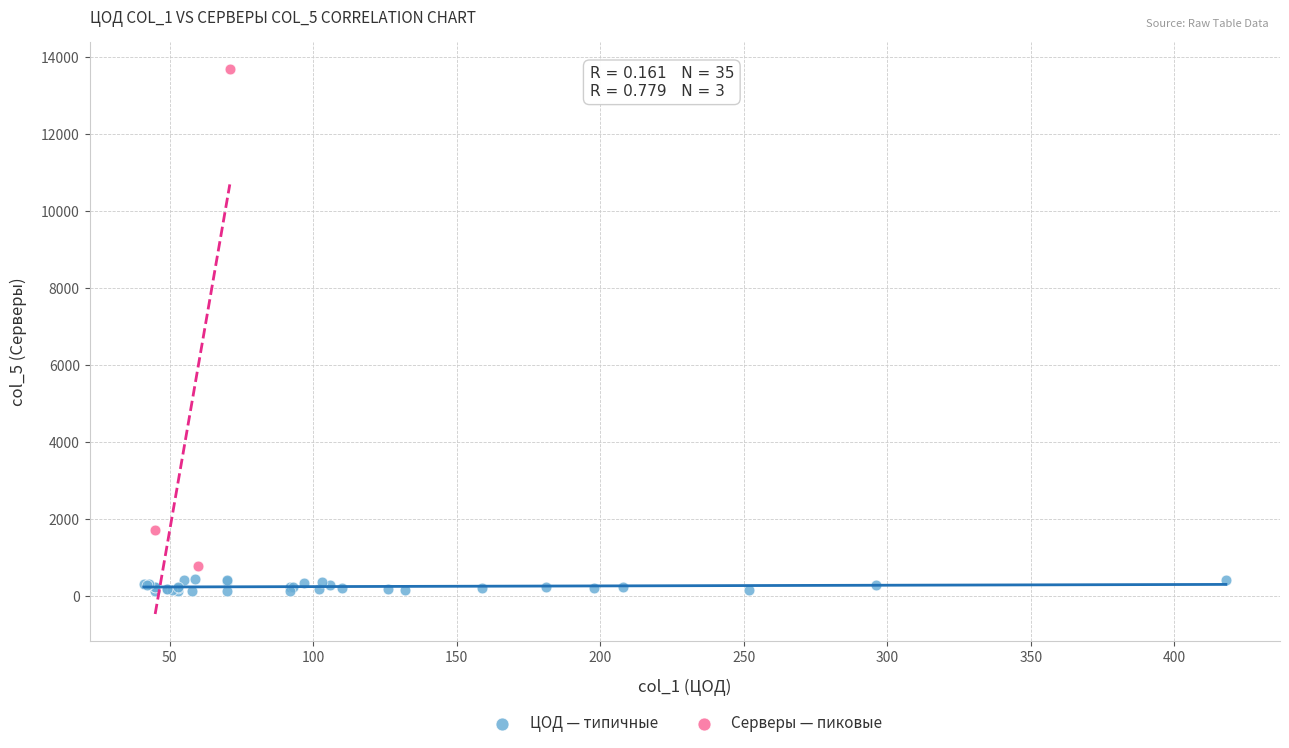

Which series contains the lowest Y value?

ЦОД — типичные